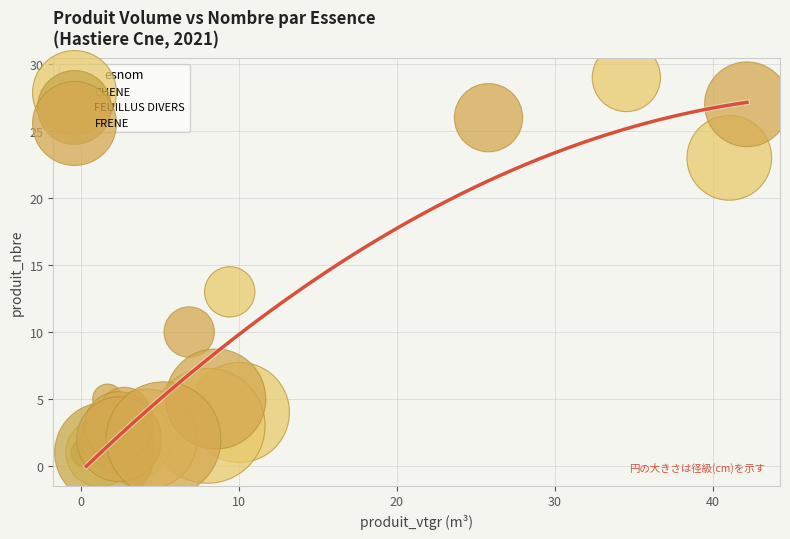

Which series has the largest Y range (max minus min)?

CHENE